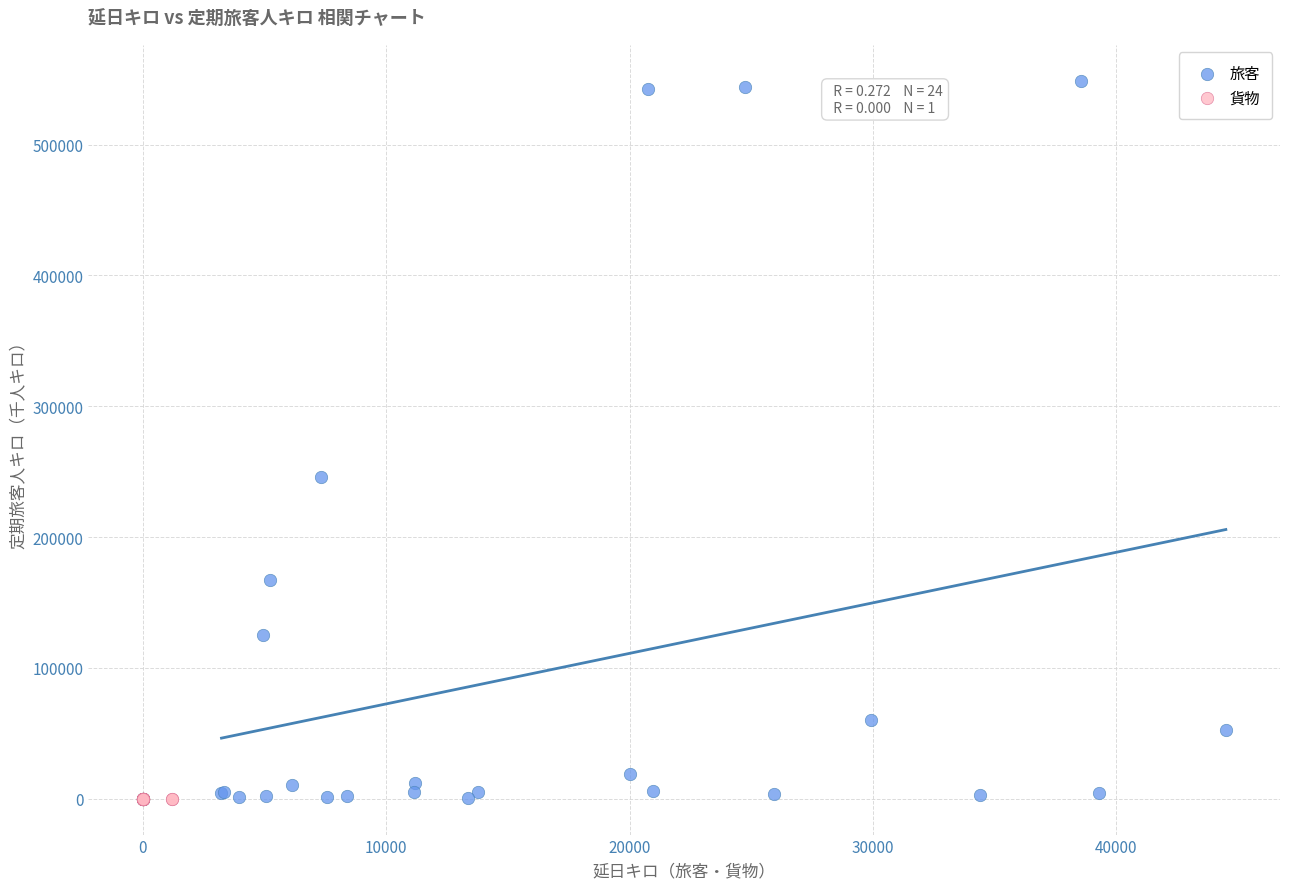

What are all the series names shown in the legend?

旅客, 貨物